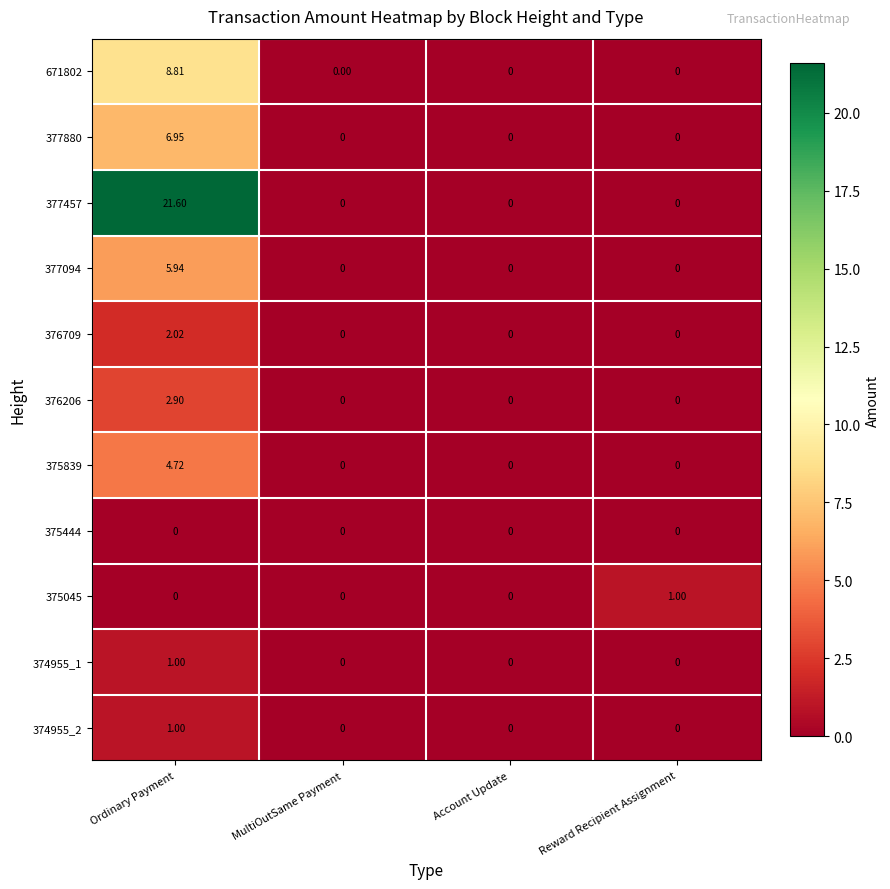

Is the value of 377457 at Ordinary Payment greater than the value of 374955_1 at Reward Recipient Assignment?

Yes